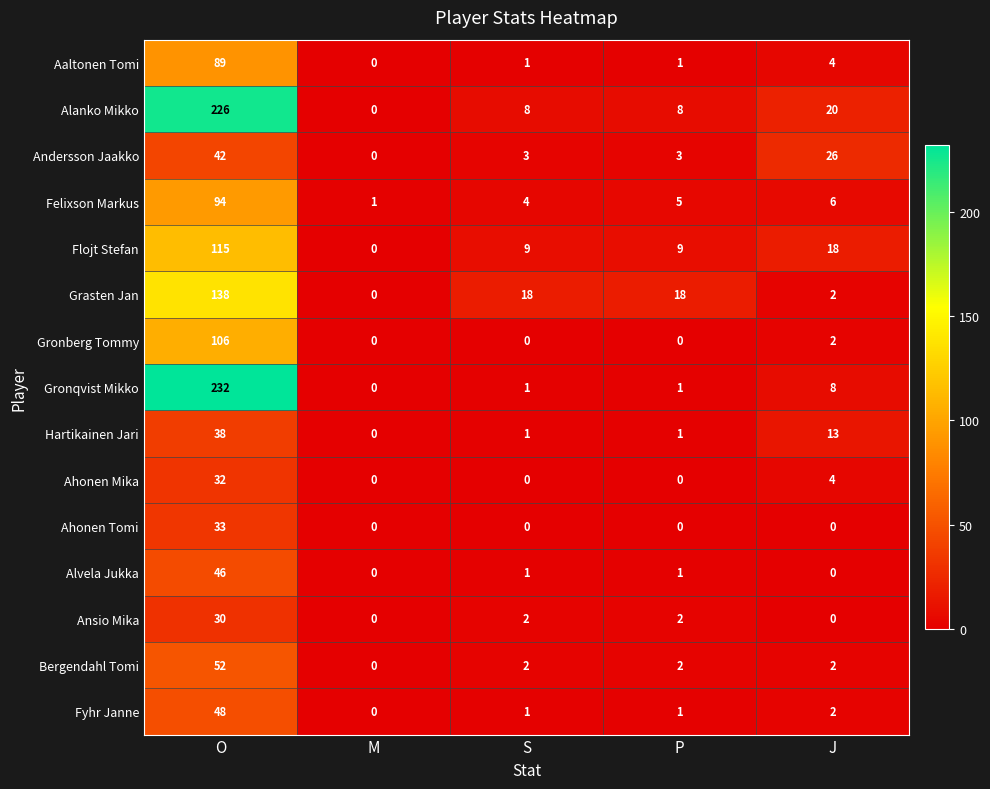

Count the number of data series in this chart.

15